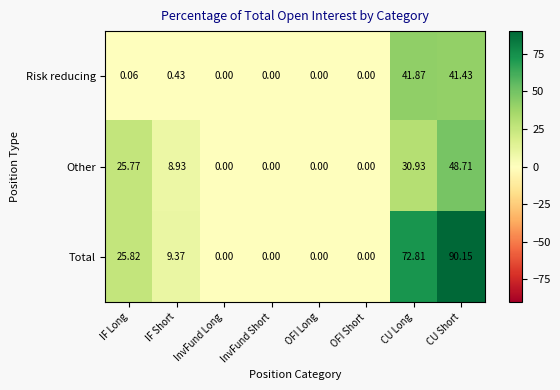

At which category is the sum across all series the highest?

CU Short